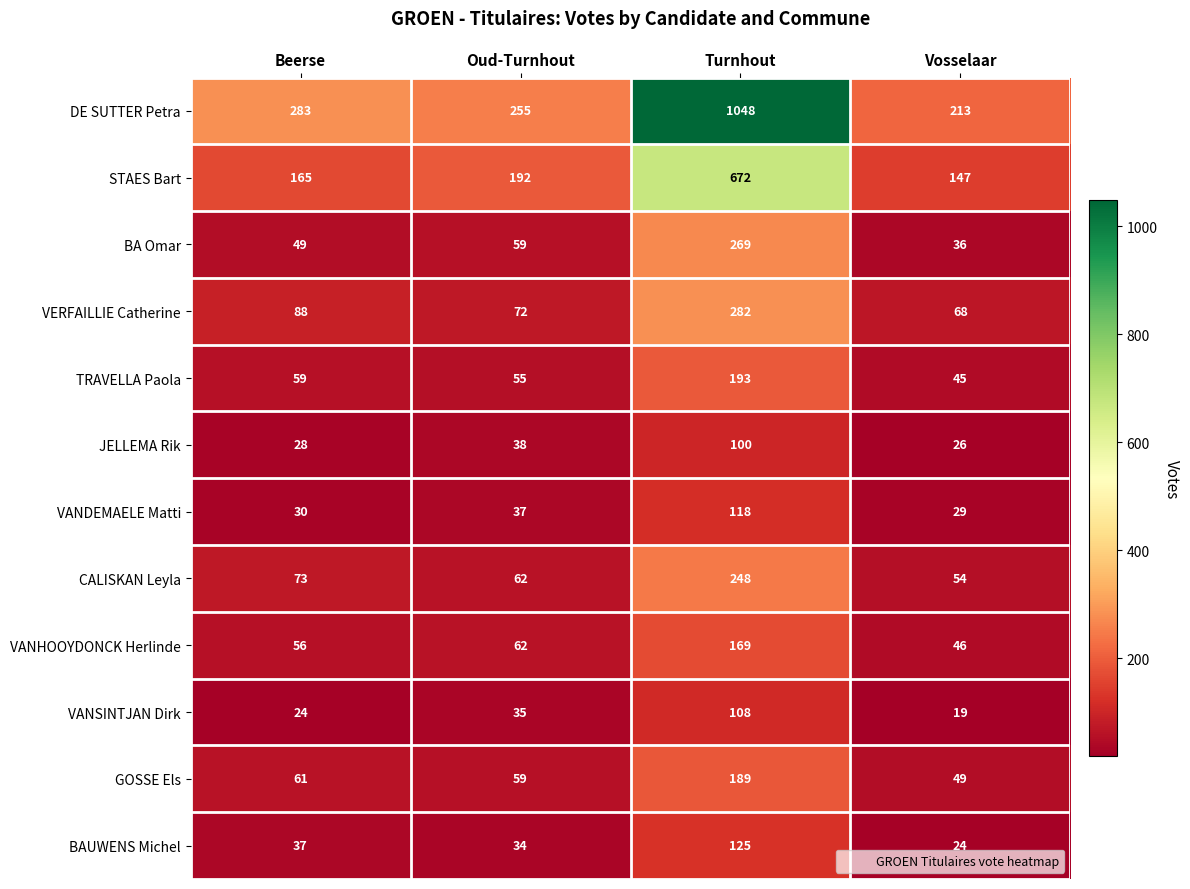

Is it true that CALISKAN Leyla equals 43 at Oud-Turnhout?

False